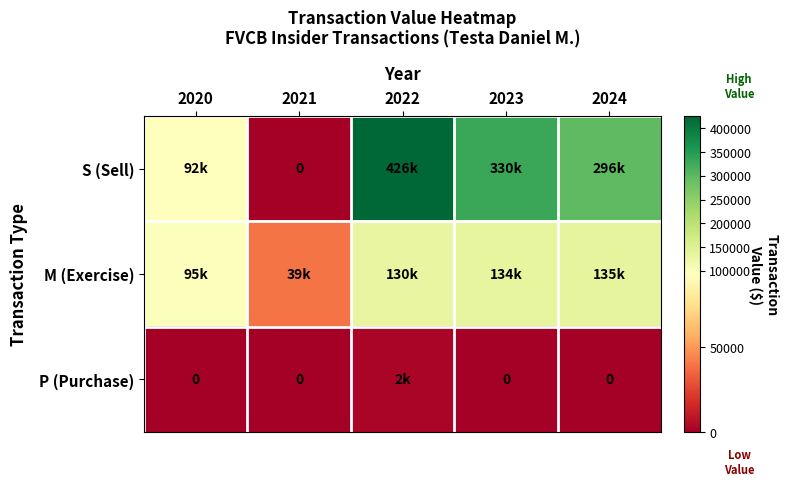

What is the difference between the highest and lowest values at 2021?

39277